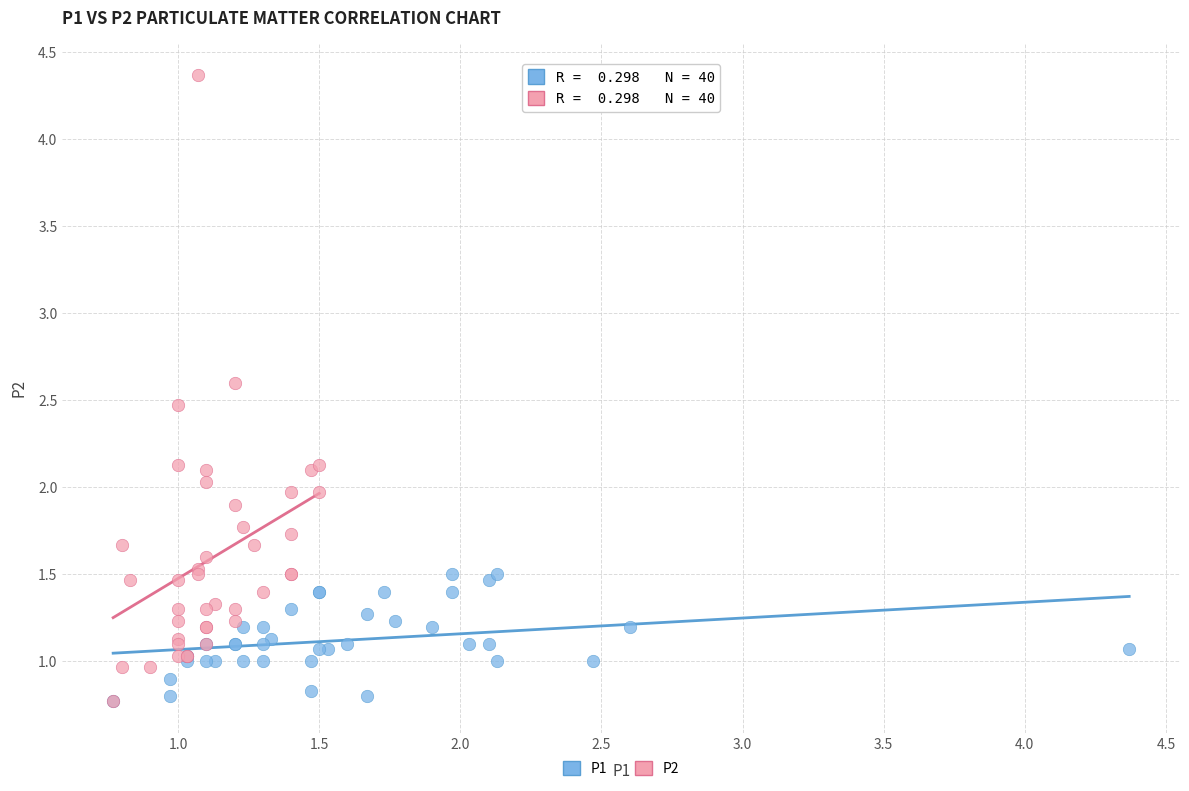

Which series contains the highest Y value?

P2